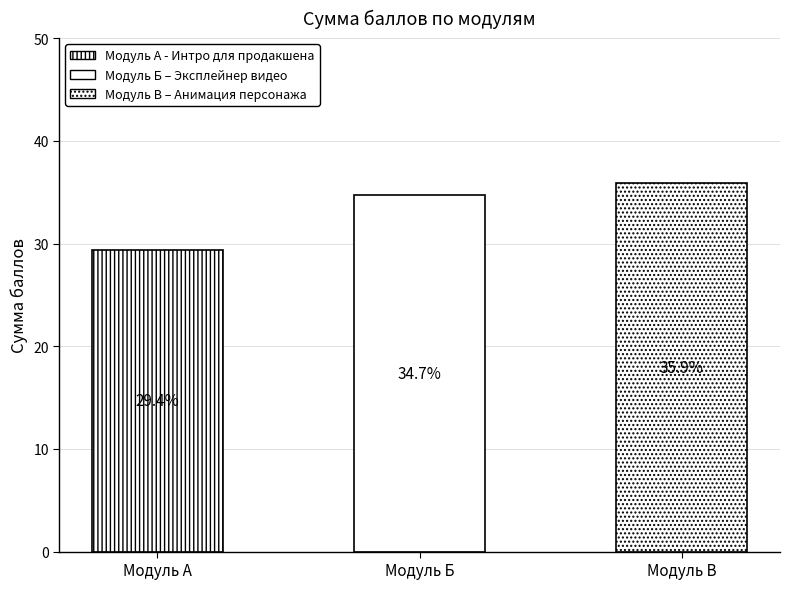

What is the greatest value displayed?

35.9